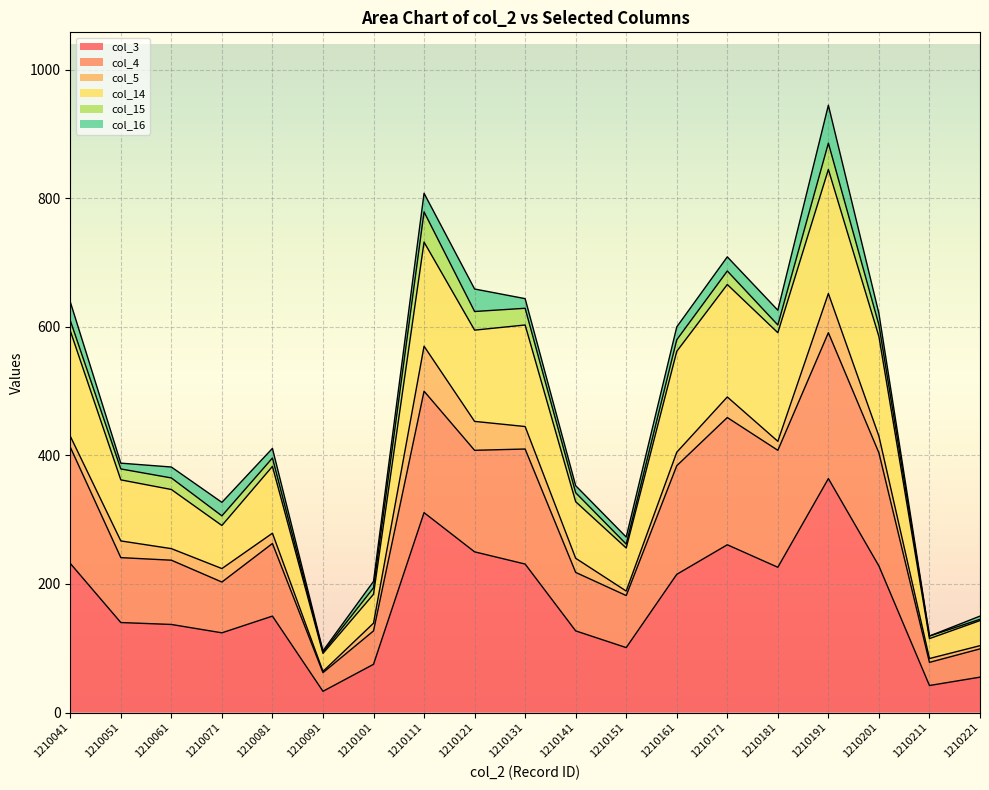

Where does the col_3 series first go above 150?

1210041